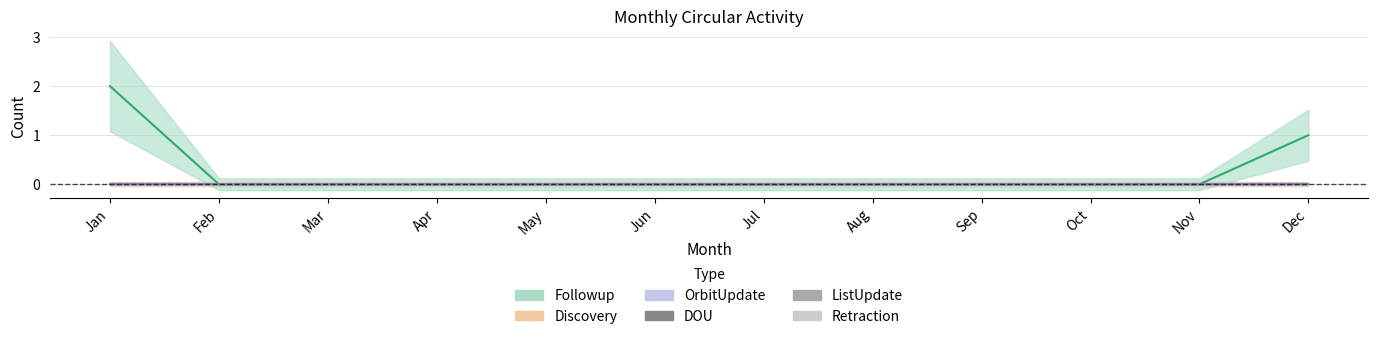

Reading right to left, list all the values displayed in this chart.

Followup: 1	0	0	0	0	0	0	0	0	0	0	2
Discovery: 0	0	0	0	0	0	0	0	0	0	0	0
OrbitUpdate: 0	0	0	0	0	0	0	0	0	0	0	0
DOU: 0	0	0	0	0	0	0	0	0	0	0	0
ListUpdate: 0	0	0	0	0	0	0	0	0	0	0	0
Retraction: 0	0	0	0	0	0	0	0	0	0	0	0